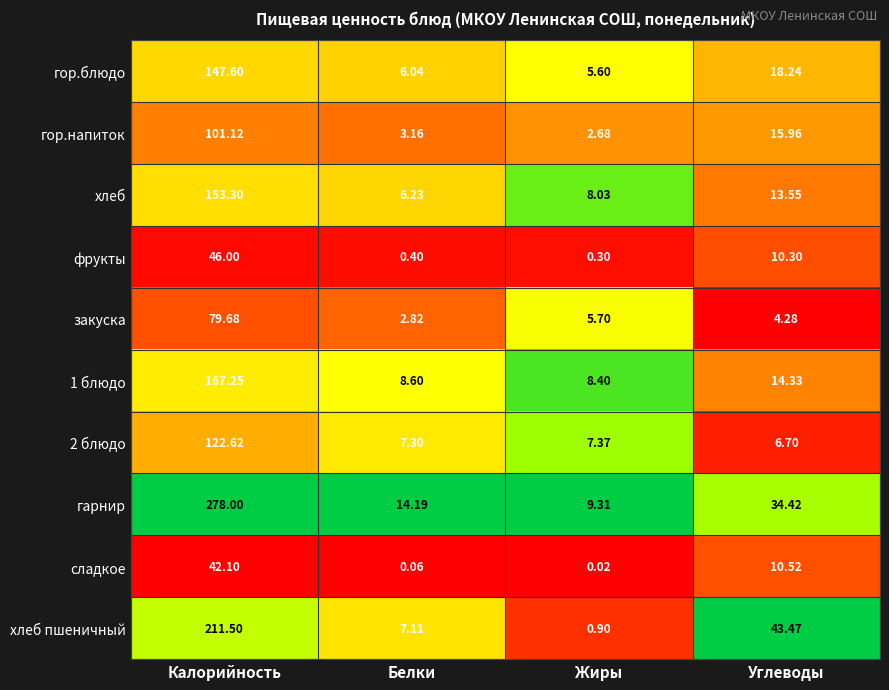

Which series has the widest spread of values?

гарнир